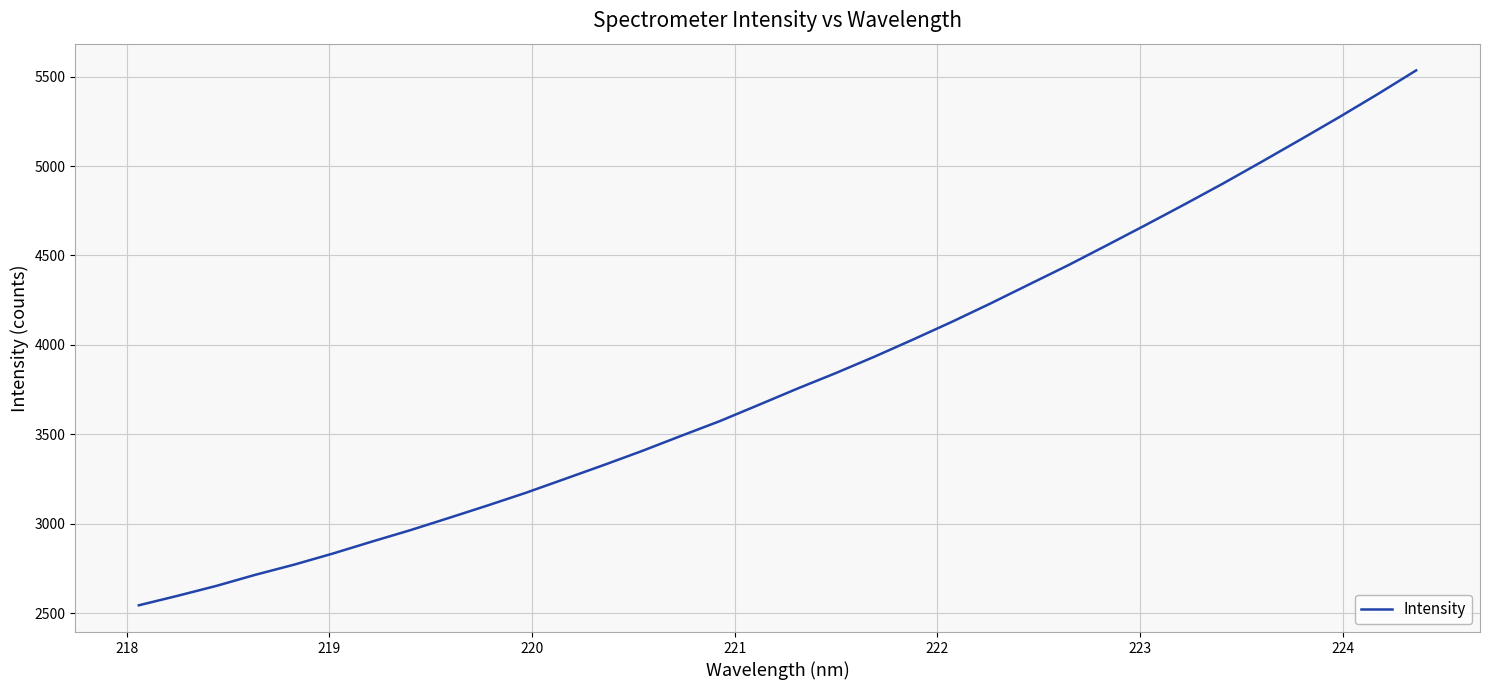

Does the chart display data point markers on the line(s)?

No